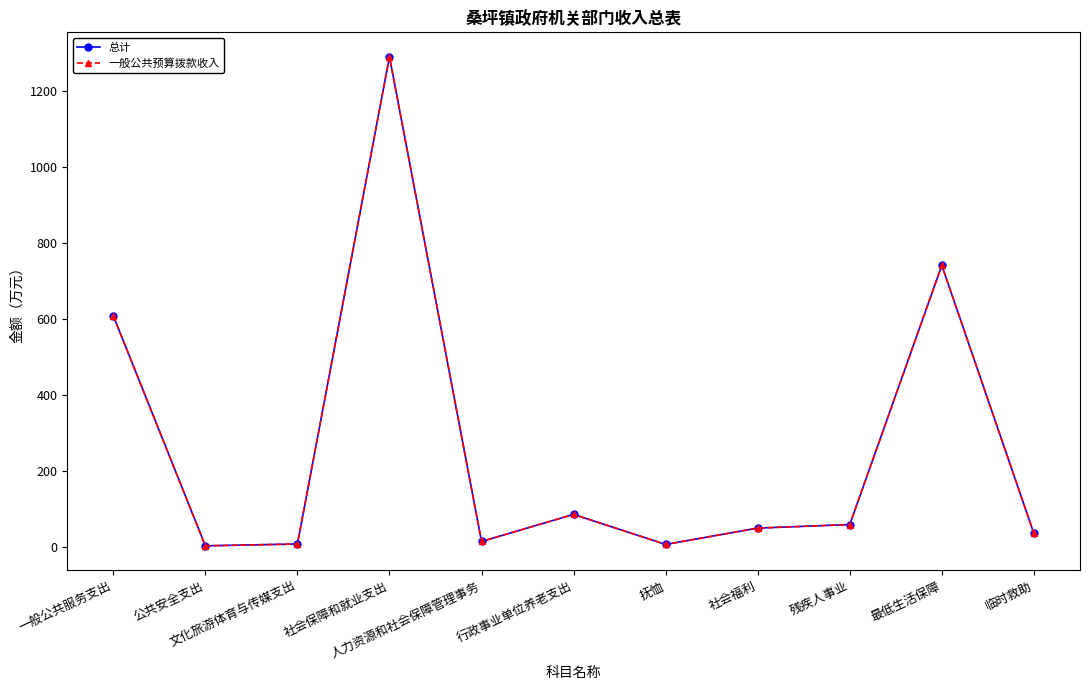

What is the difference between the maximum and second lowest values in the 总计 series?

1283.1